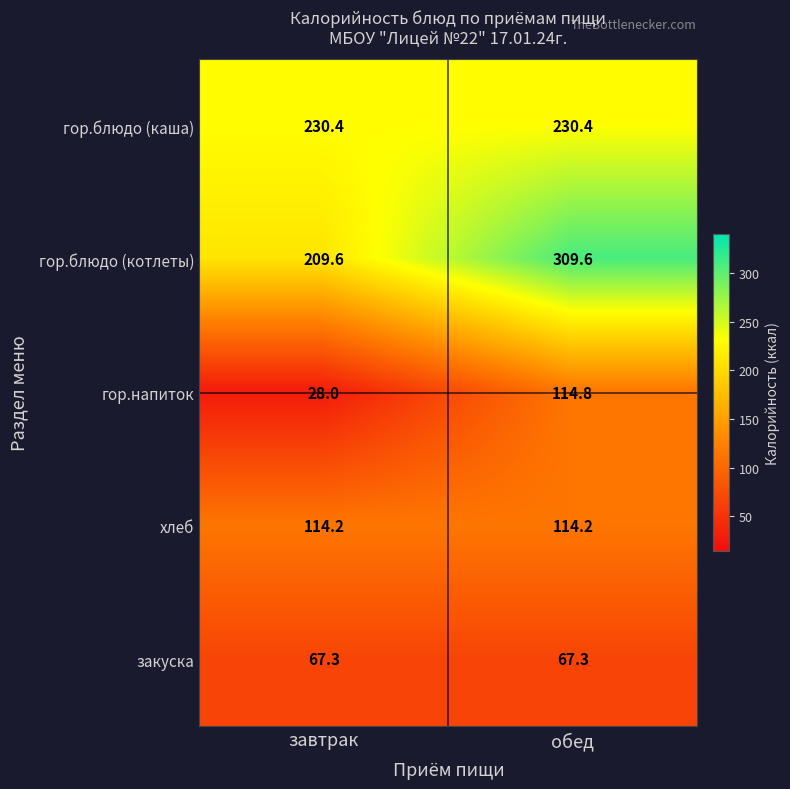

What is the sum of the закуска values at завтрак and обед?

134.6